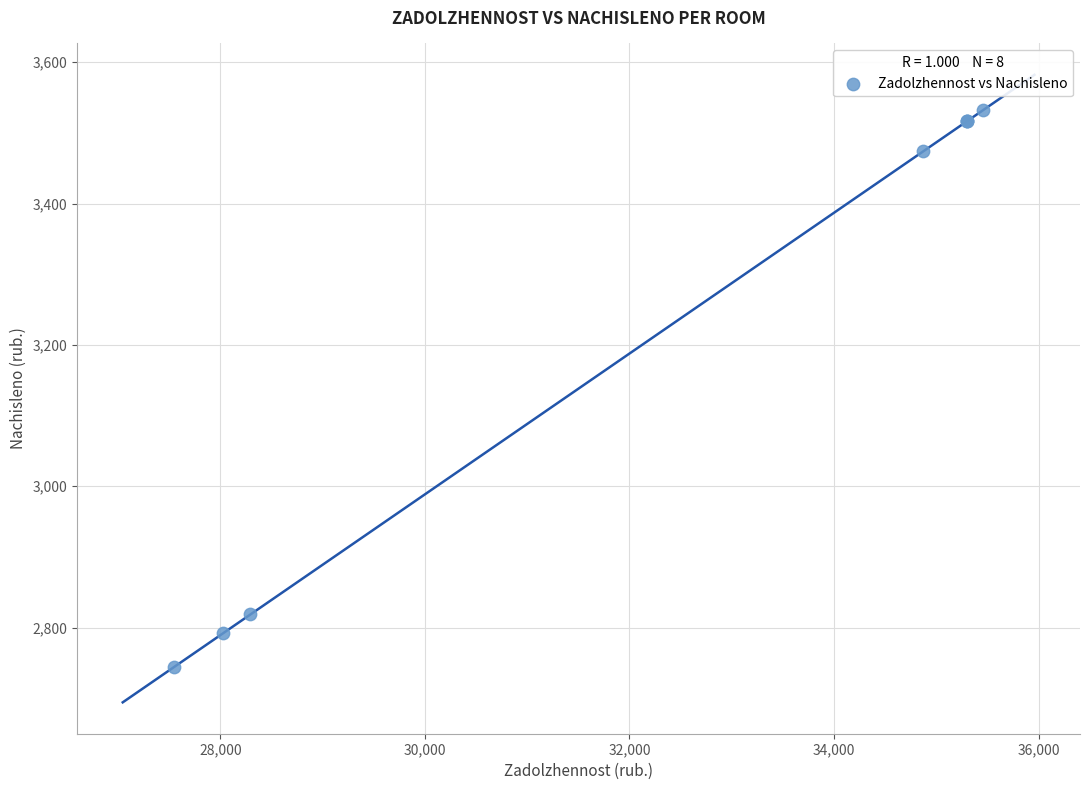

What Y value in the scatter plot is closest to 3138?

2818.5